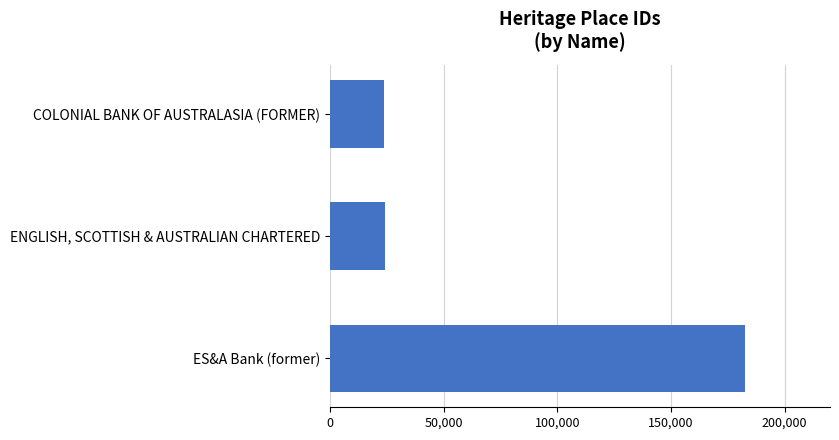

List the labels in order of value, smallest first.

COLONIAL BANK OF AUSTRALASIA (FORMER), ENGLISH, SCOTTISH & AUSTRALIAN CHARTERED, ES&A Bank (former)